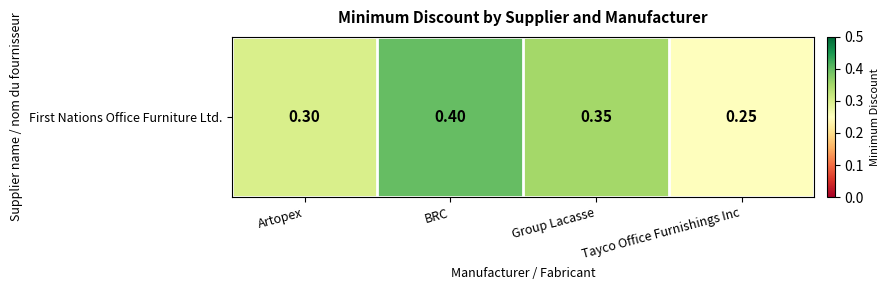

The value at Tayco Office Furnishings Inc is 0.2. True or false?

True